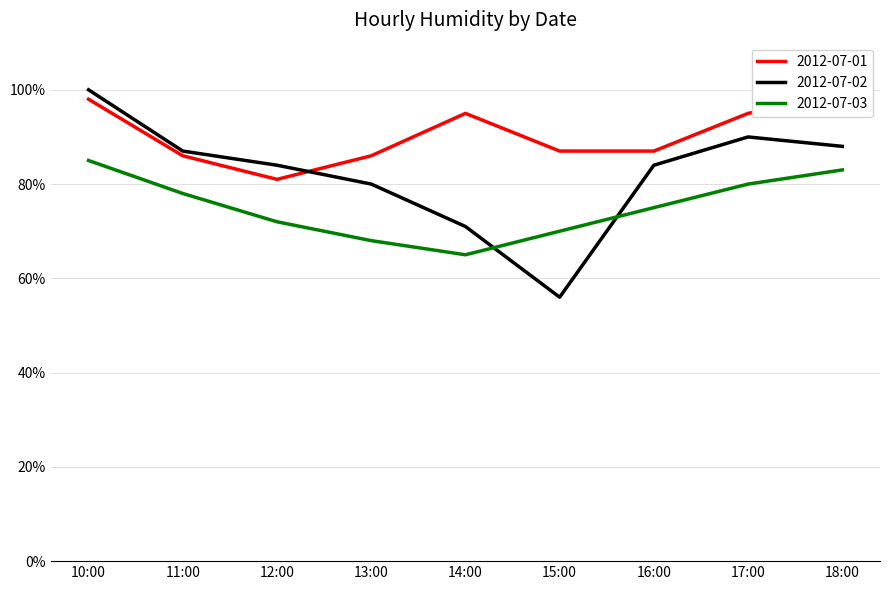

Count the number of data series in this chart.

3